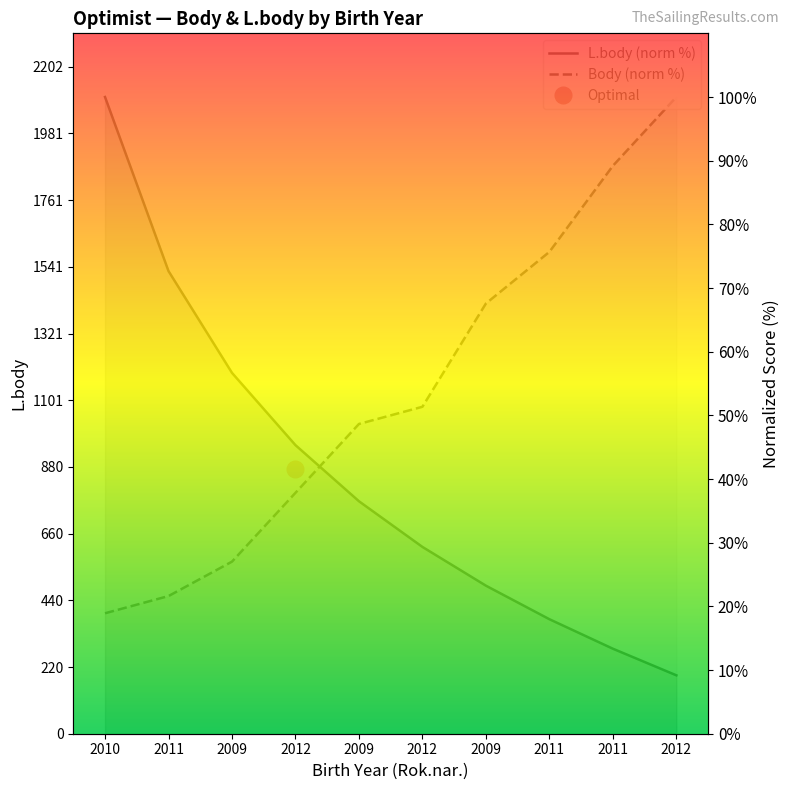

Where is Body (norm %) nearest to the value 59?

2012